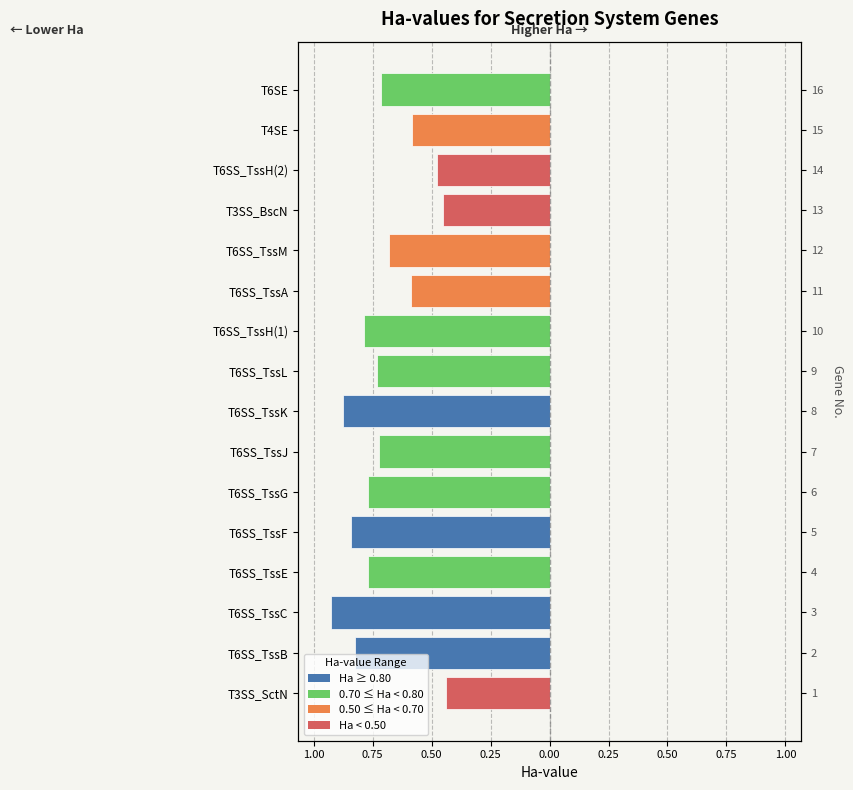

True or false: the data shows -1.4 at T6SS_TssG.

False